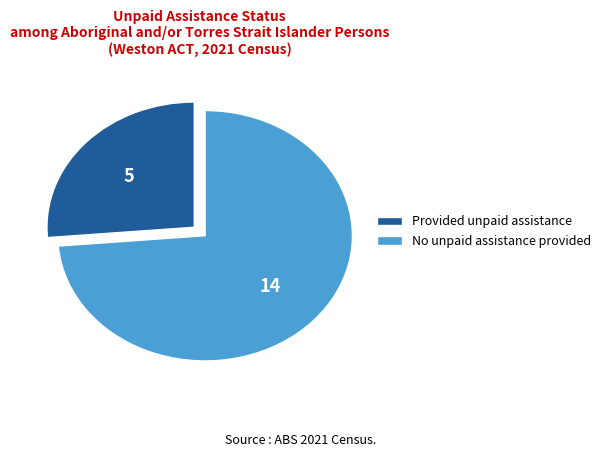

What is the smallest slice in the pie chart?

Provided unpaid assistance